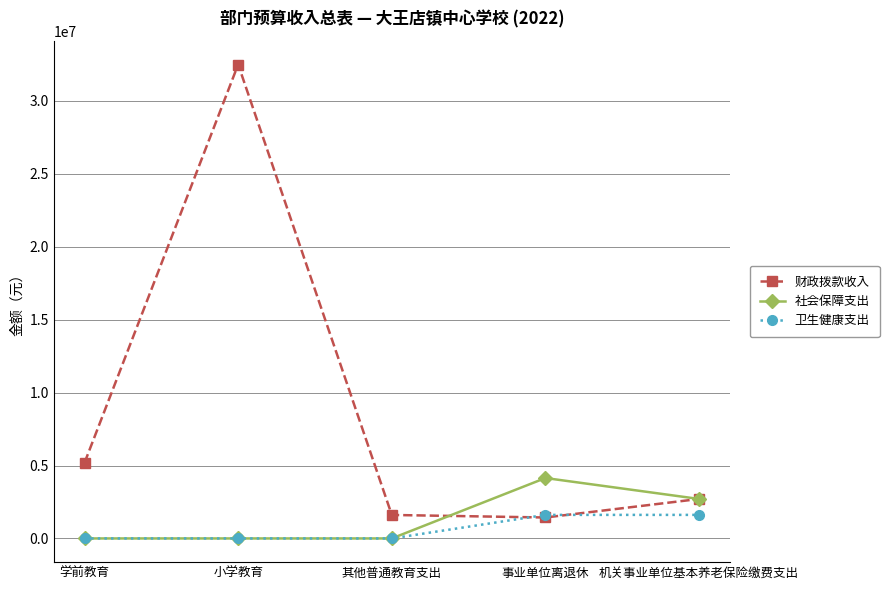

The value of 财政拨款收入 at 小学教育 is 32499065. True or false?

True